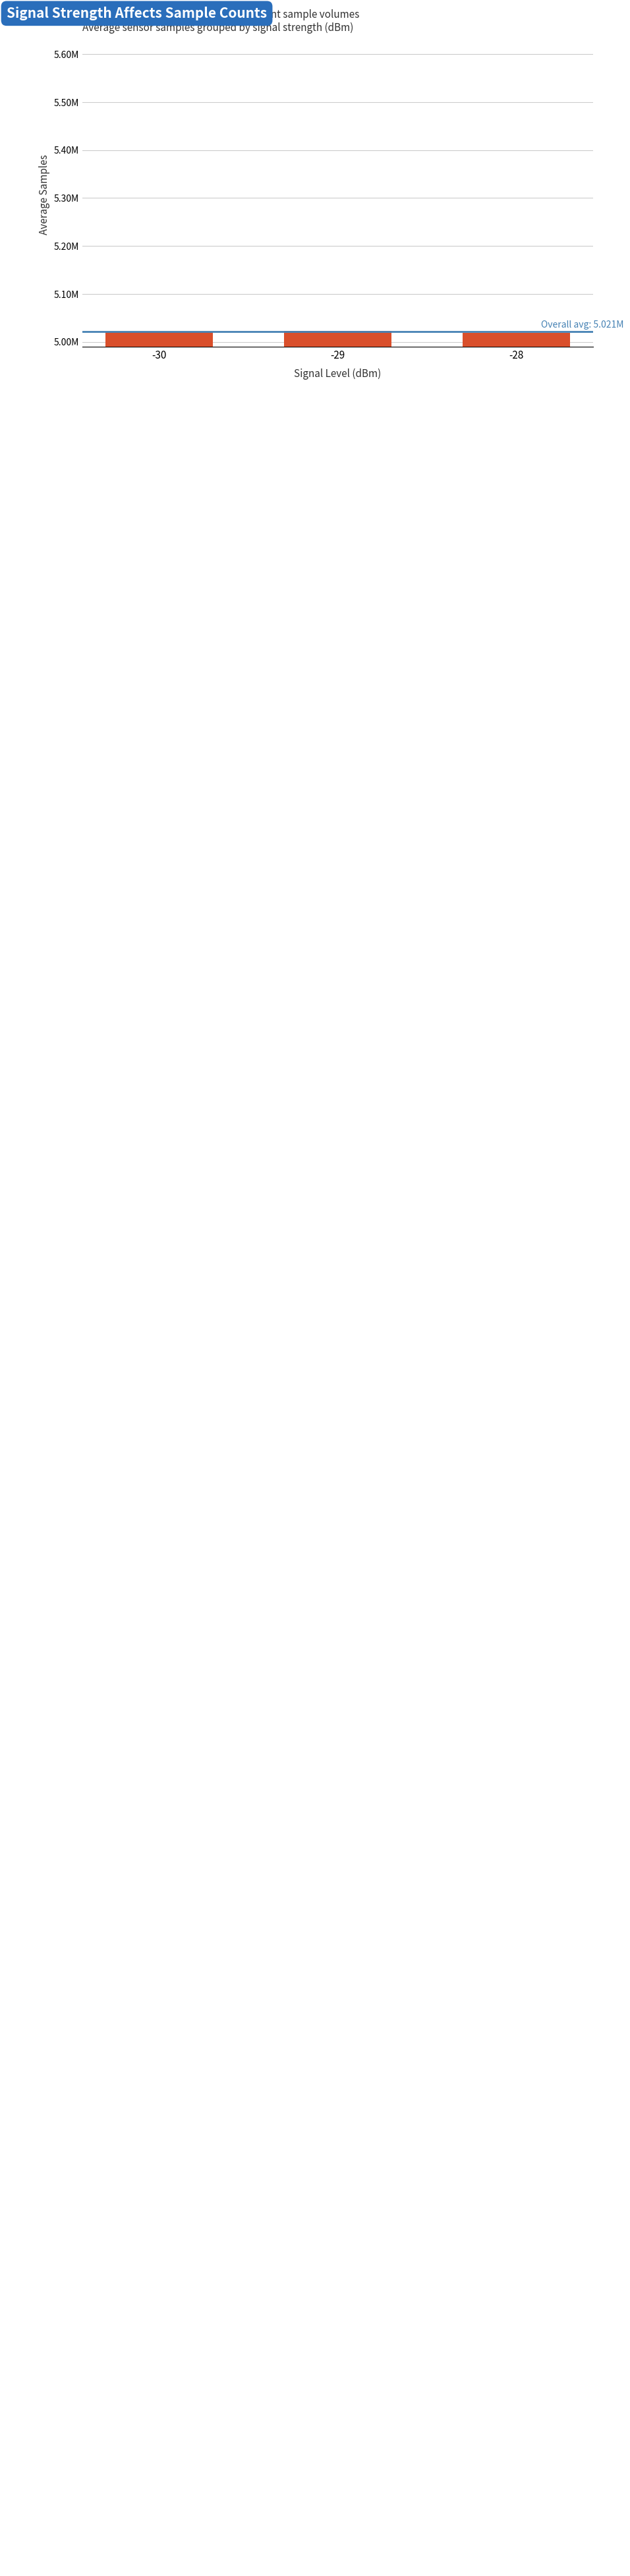

Does the chart contain any negative values?

No